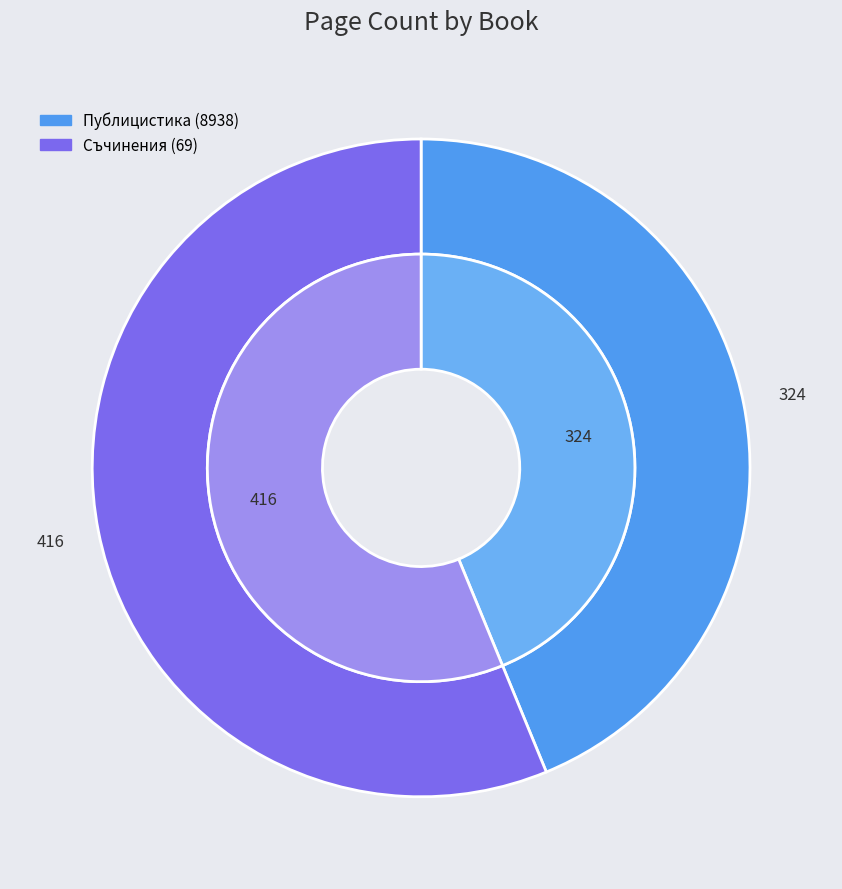

Is it true that Съчинения (69) is 66% of the pie?

False